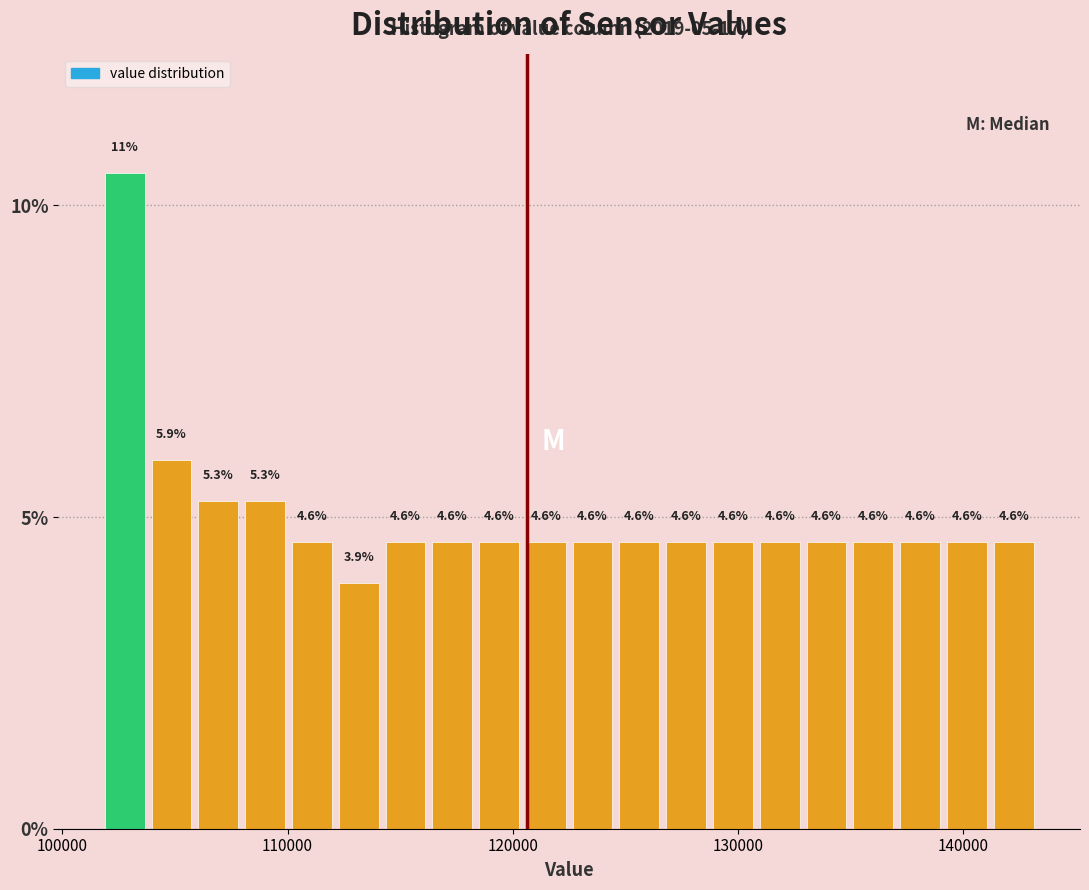

Around what value on the x-axis is the tallest bar? Give the approximate position of its centre, as read against the axis.

103000